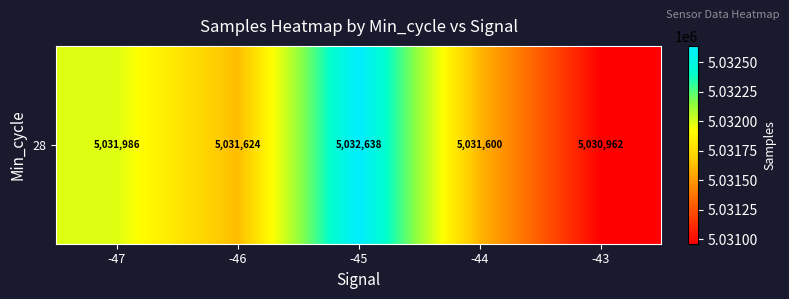

Reading left to right, list all the values displayed in this chart.

-47=5031985.9	-46=5031624.0	-45=5032637.8	-44=5031600.3	-43=5030962.0